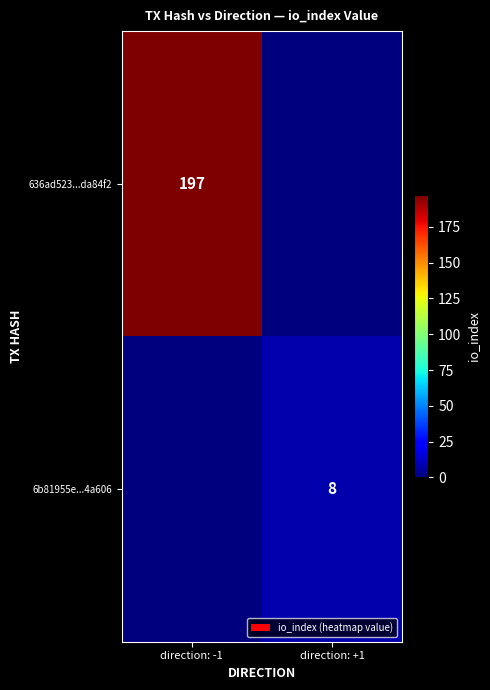

At which category is the sum across all series the highest?

direction: -1